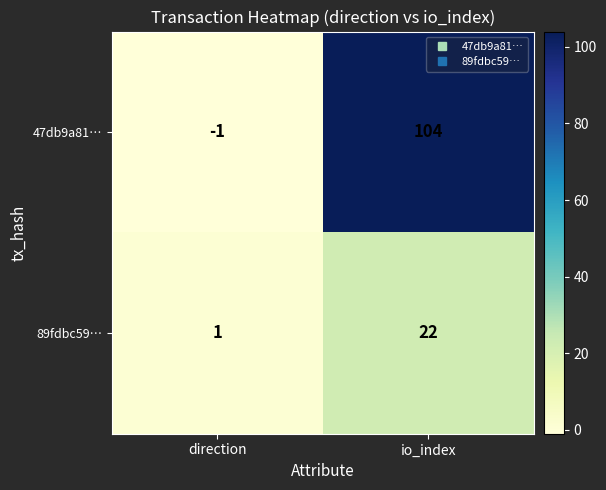

Which label corresponds to the largest value in the chart?

io_index